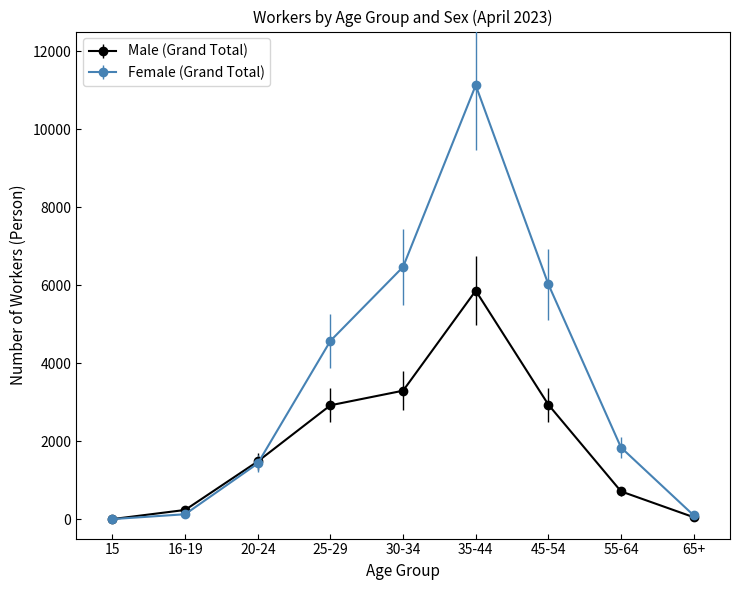

Between 45-54 and 65+, which series saw the biggest shift?

Female (Grand Total)